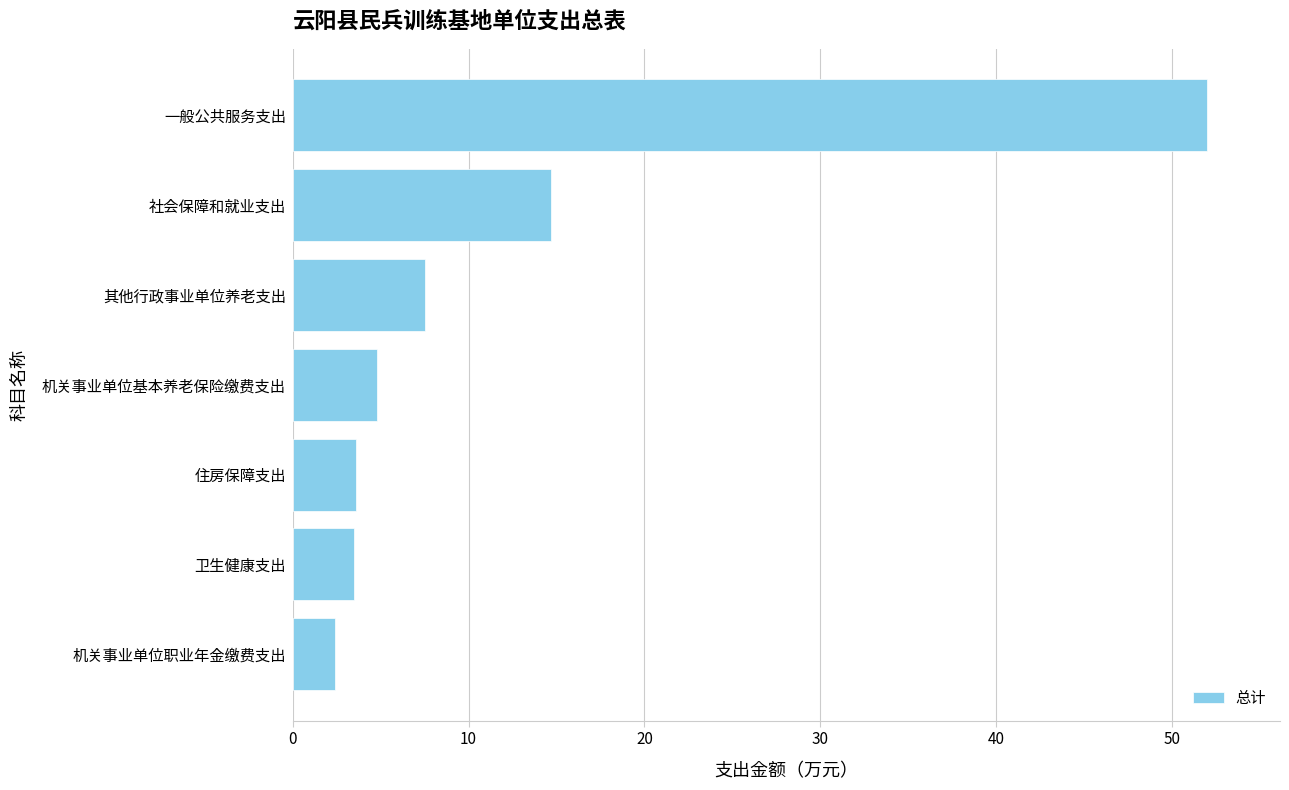

What is the change in value from 机关事业单位职业年金缴费支出 to 一般公共服务支出?

+49.6